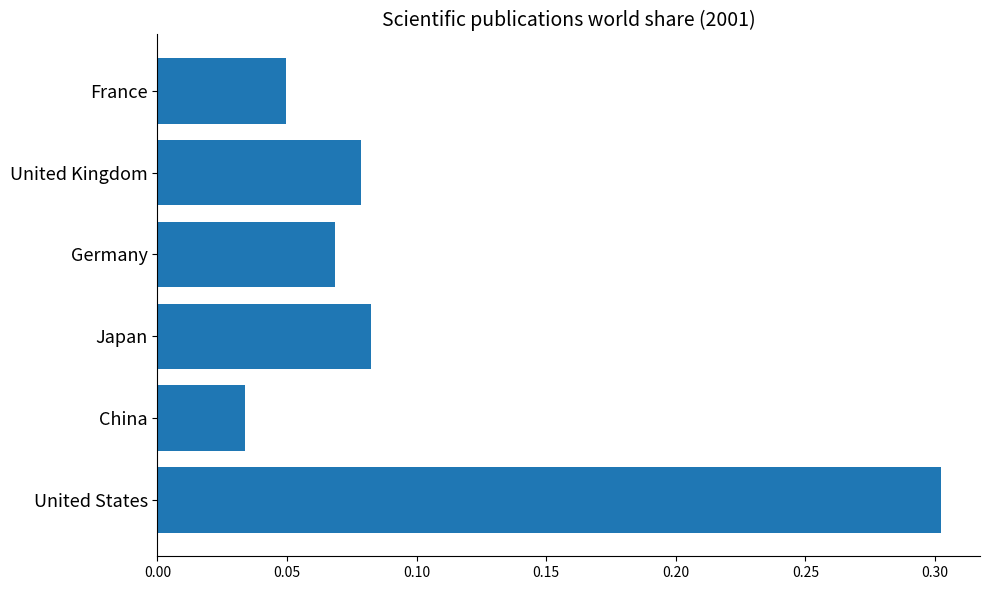

What is the greatest value displayed?

0.3